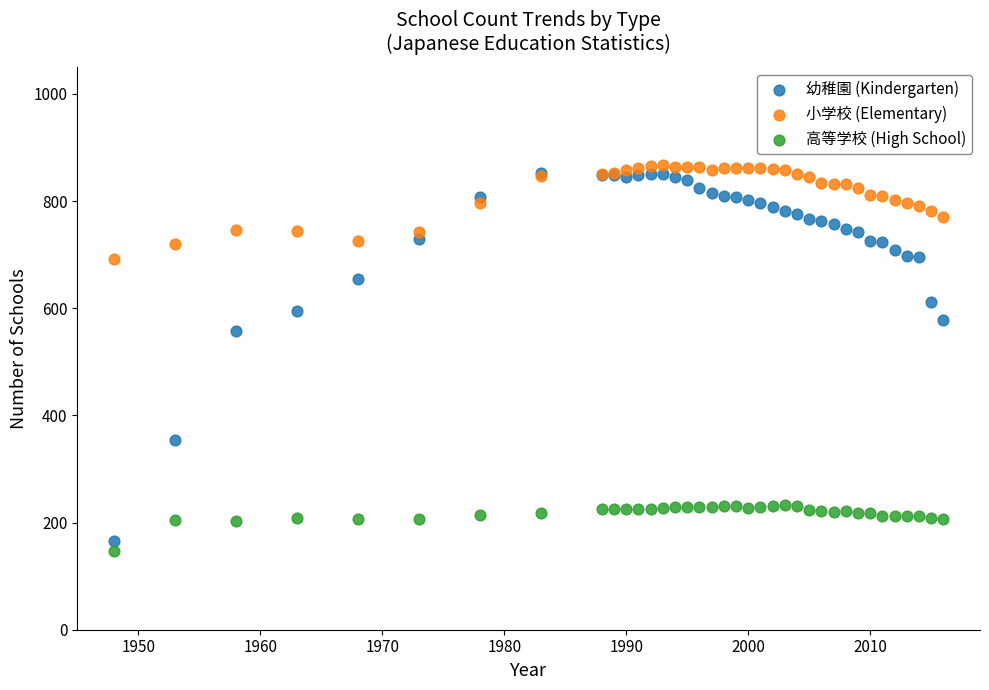

In the 幼稚園 (Kindergarten) series, what Y value is closest to 509?

557